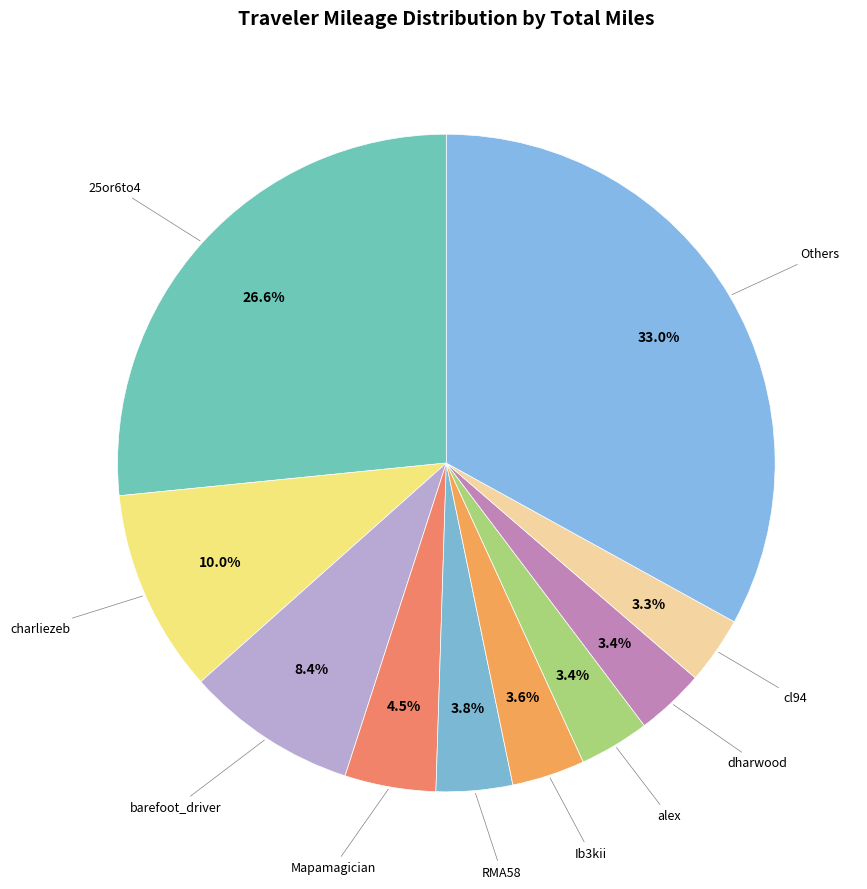

To the nearest percent, what is the average slice percentage?

10%